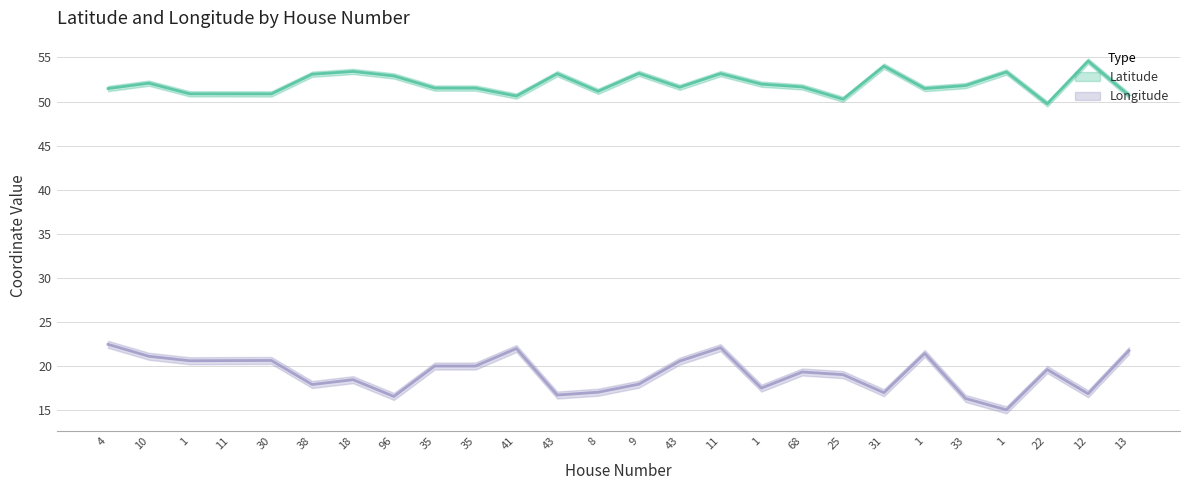

Is the value of Latitude at 25 greater than the value of Longitude at 1?

Yes